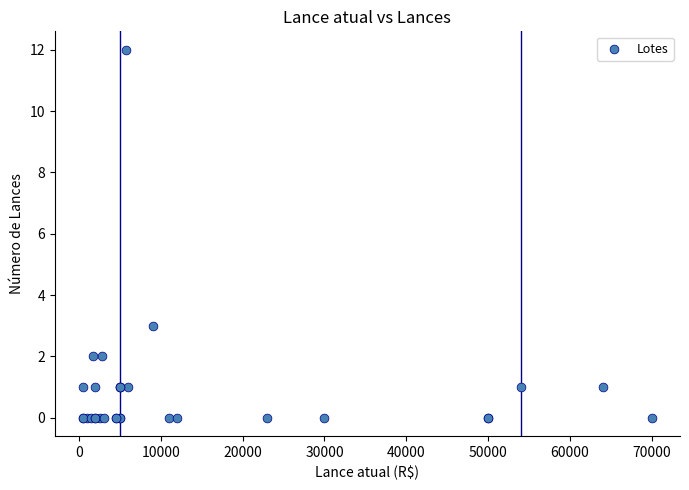

What Y value in the scatter plot is closest to 6?

3